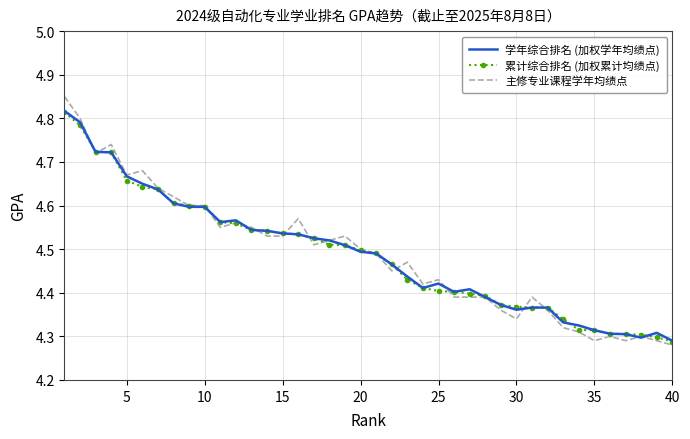

Which series has the largest range (max minus min)?

主修专业课程学年均绩点